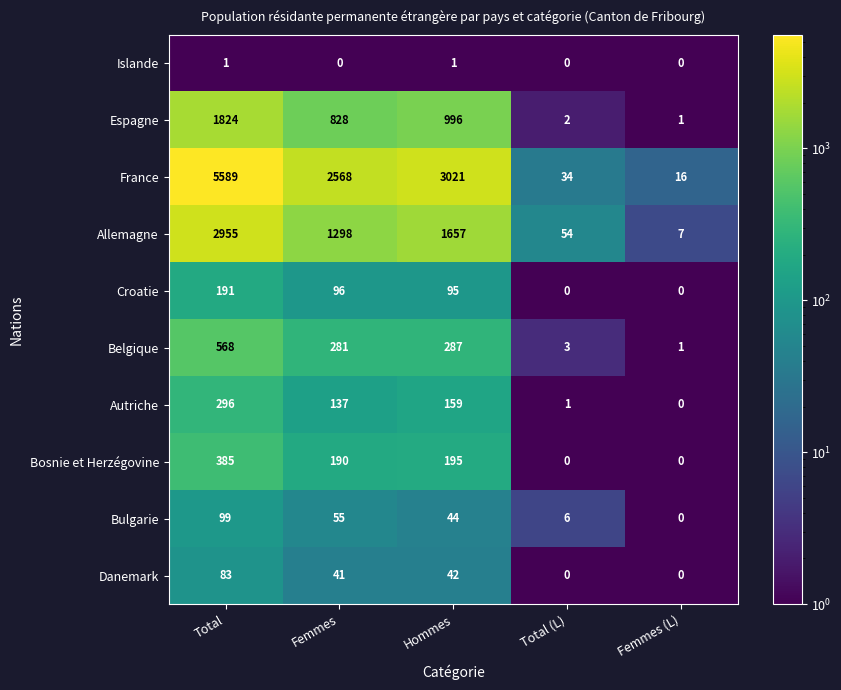

Where does the Croatie series first go above 95?

Total